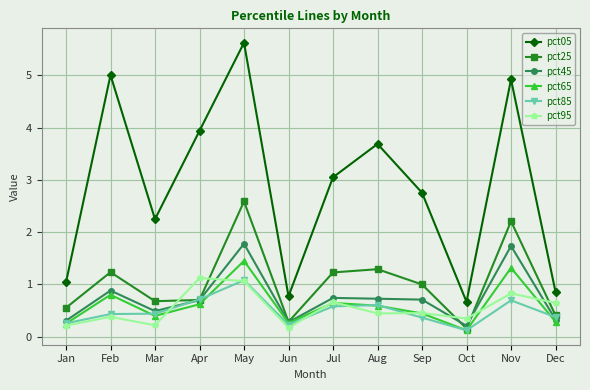

What is the total value across all series at Oct?

1.6